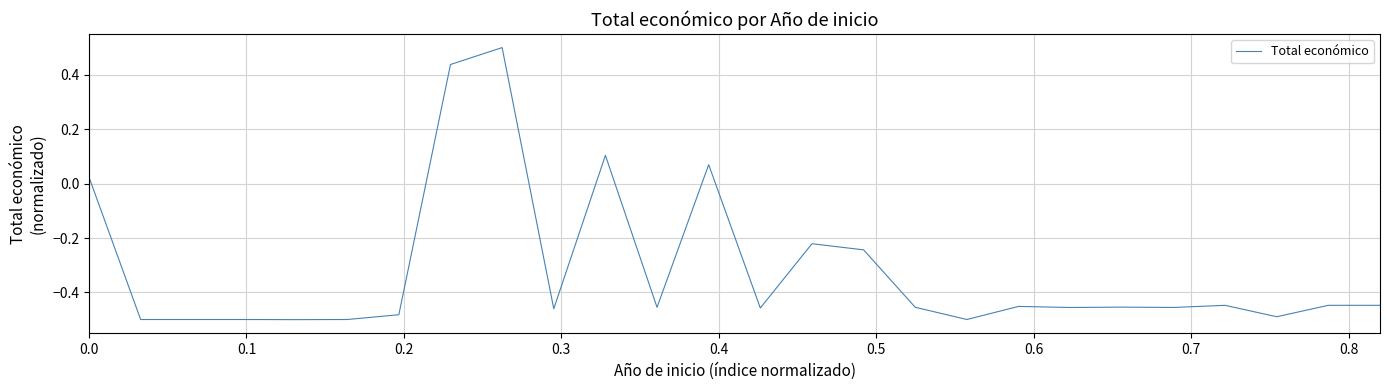

What is the greatest value displayed?

0.5